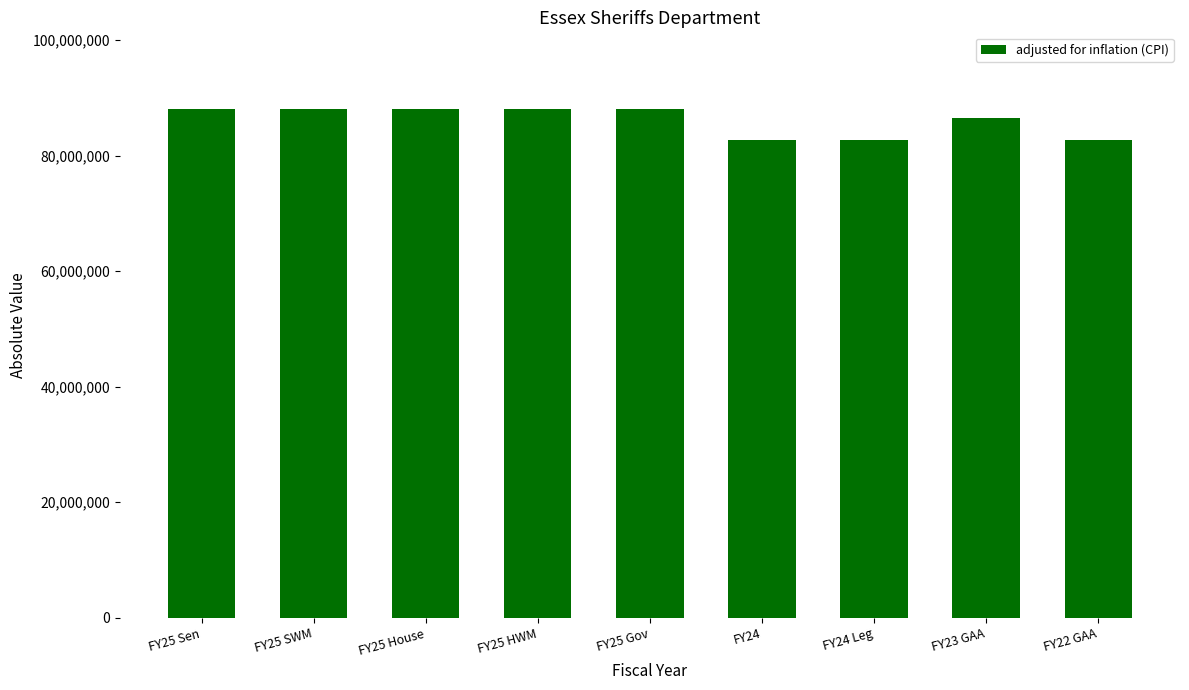

What is the difference between the second highest and second lowest values?

5377829